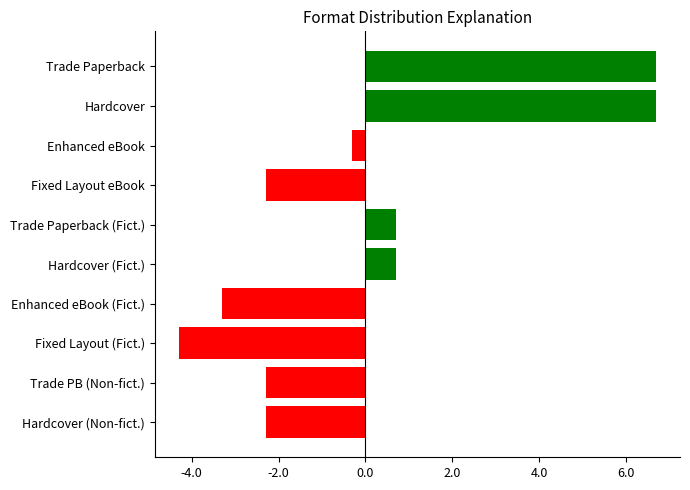

What is the change in value from Trade Paperback to Trade PB (Non-fict.)?

-9.0